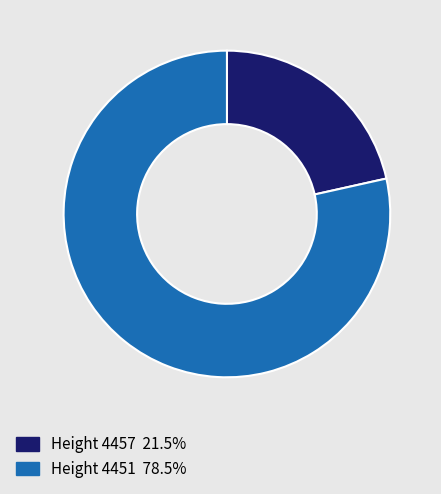

Count the number of slices in the pie.

2